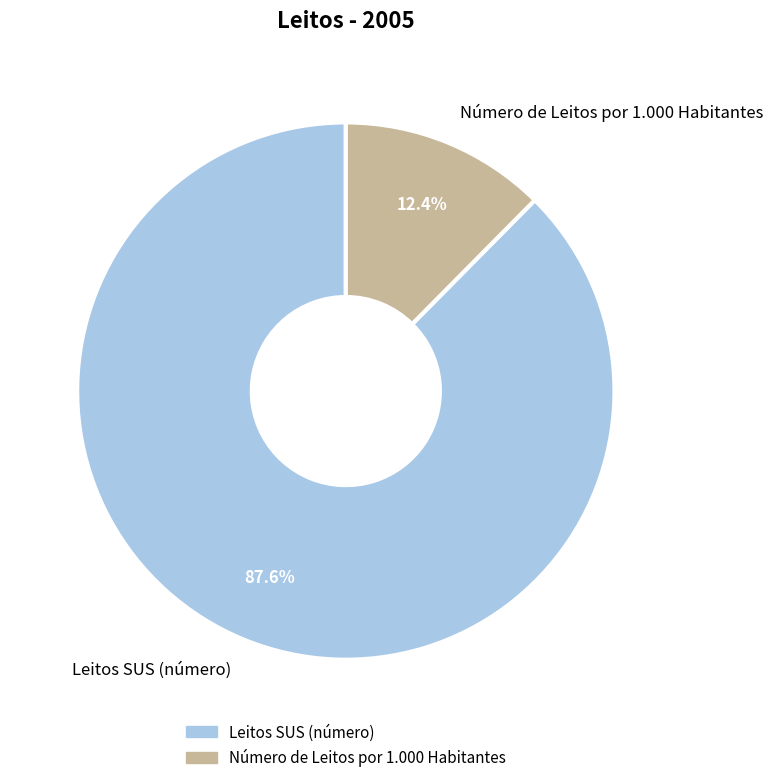

True or false: Número de Leitos por 1.000 Habitantes accounts for 12% of the total.

True